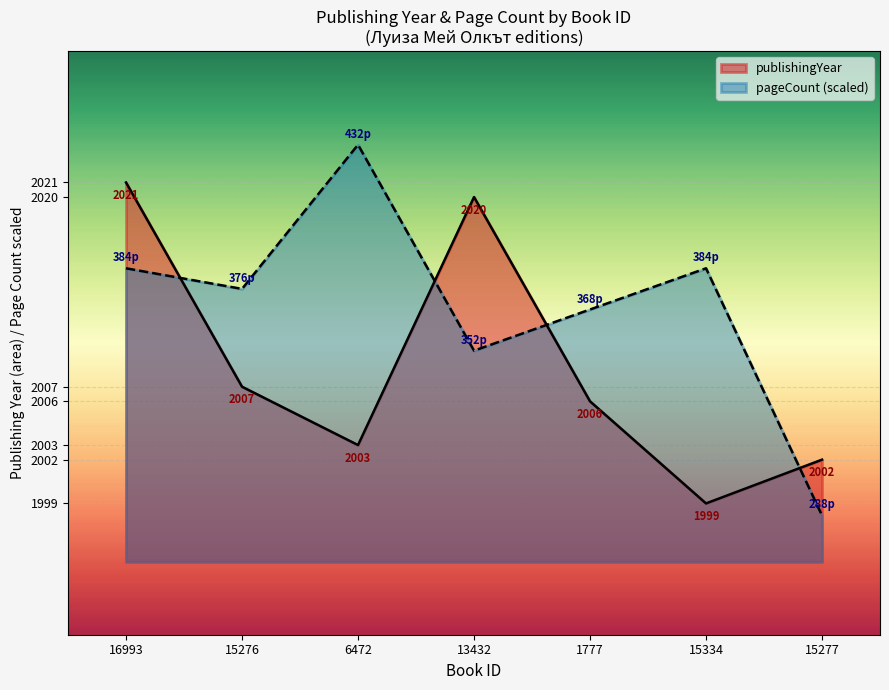

True or false: pageCount and publishingYear intersect in this chart.

True